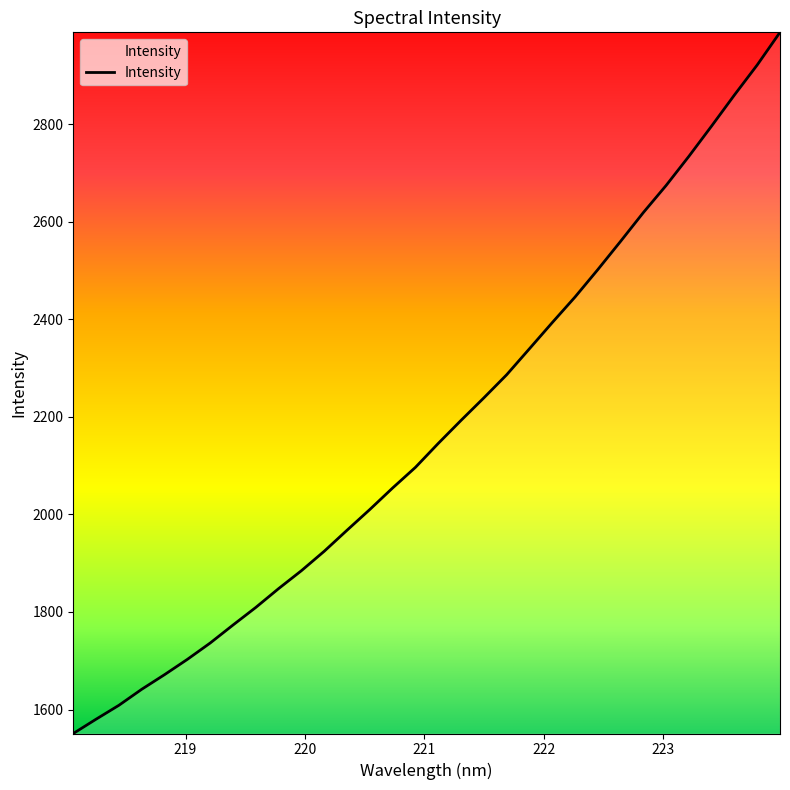

How many series are shown in this chart?

1